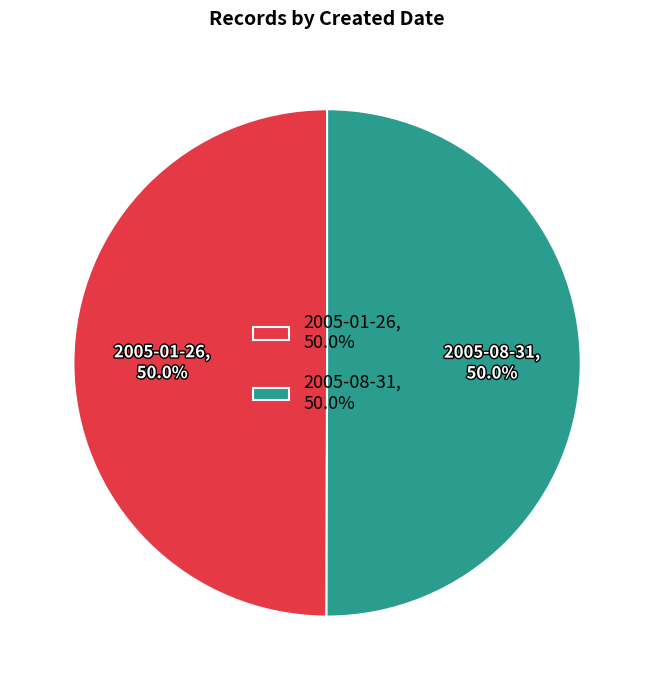

Combined, do 2005-01-26, 50.0% and 2005-08-31, 50.0% account for over 50%?

Yes